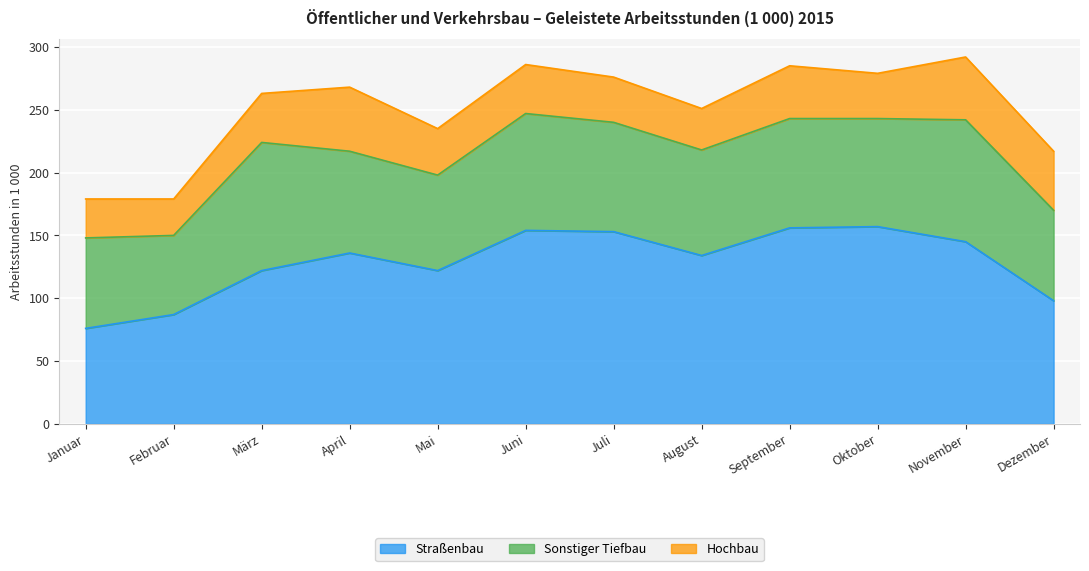

What is the label of the 4th point from the left?

April